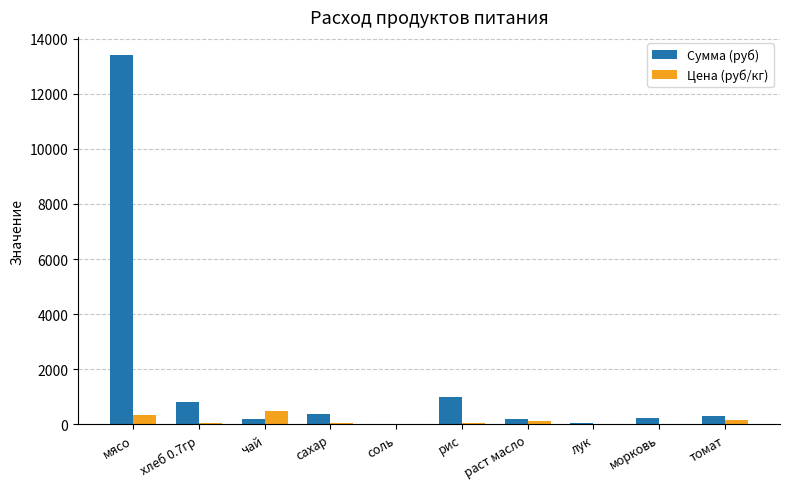

What is the sum of all Цена (руб/кг) values?

1311.9